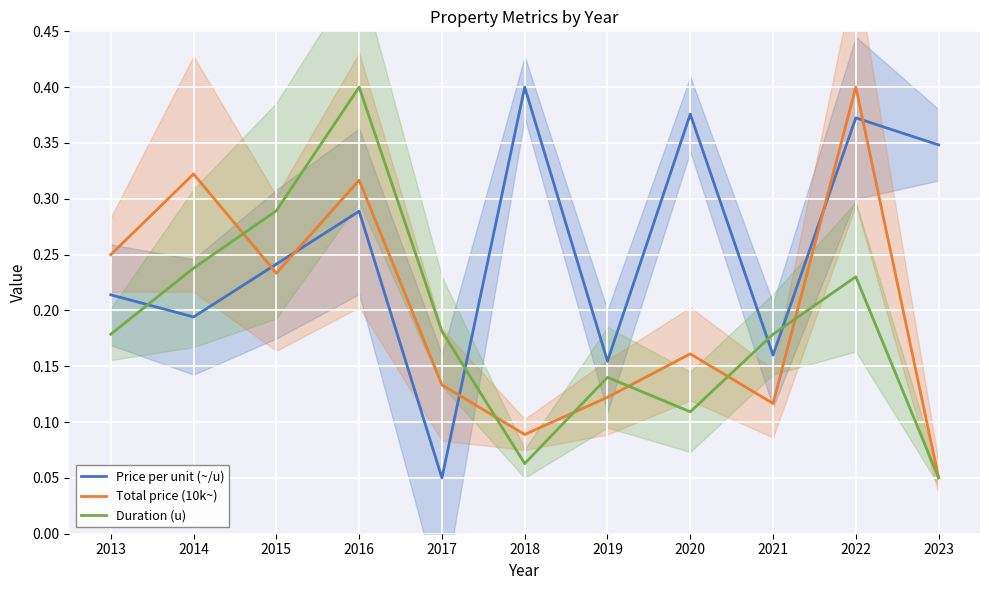

Which series has the largest total across all categories?

Price per unit (~/u)